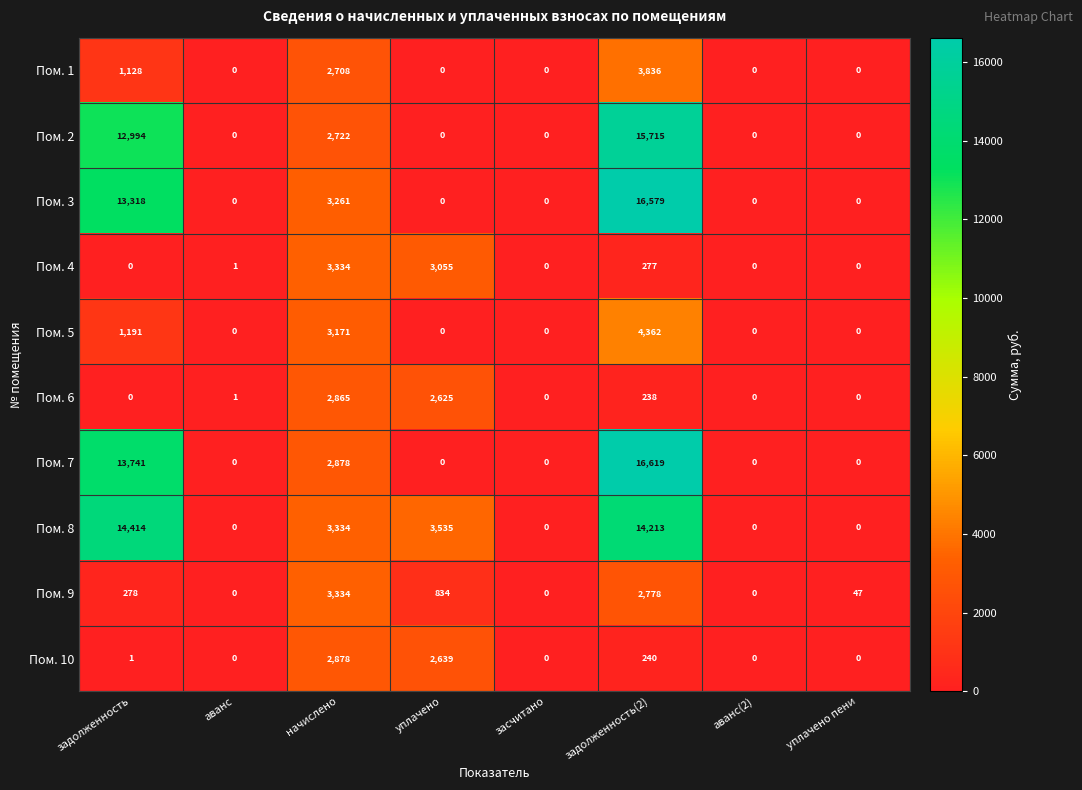

What is the difference between the Пом. 5 values at начислено and аванс(2)?

3171